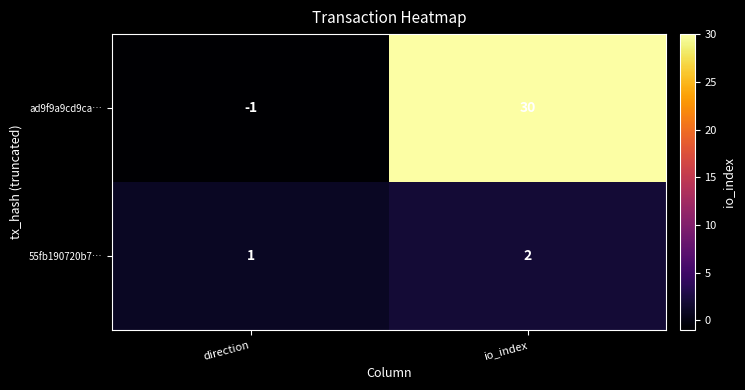

Rank the series at io_index from lowest to highest value.

55fb190720b7…, ad9f9a9cd9ca…